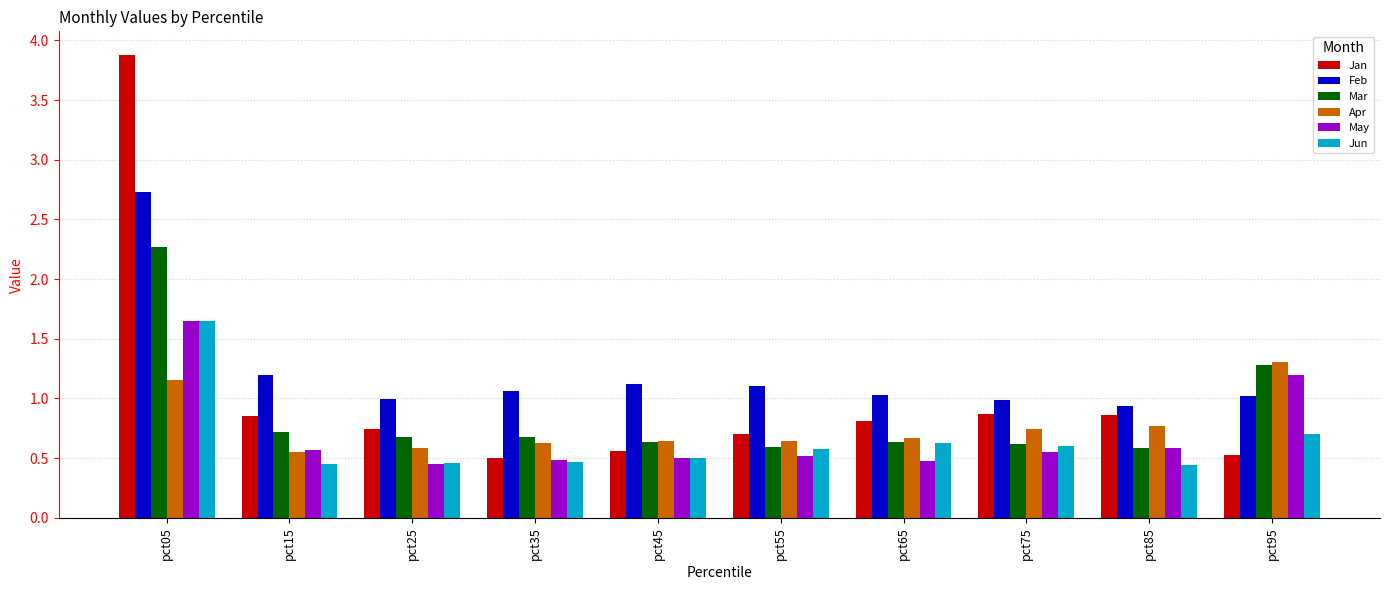

Which series has the largest total across all categories?

Feb